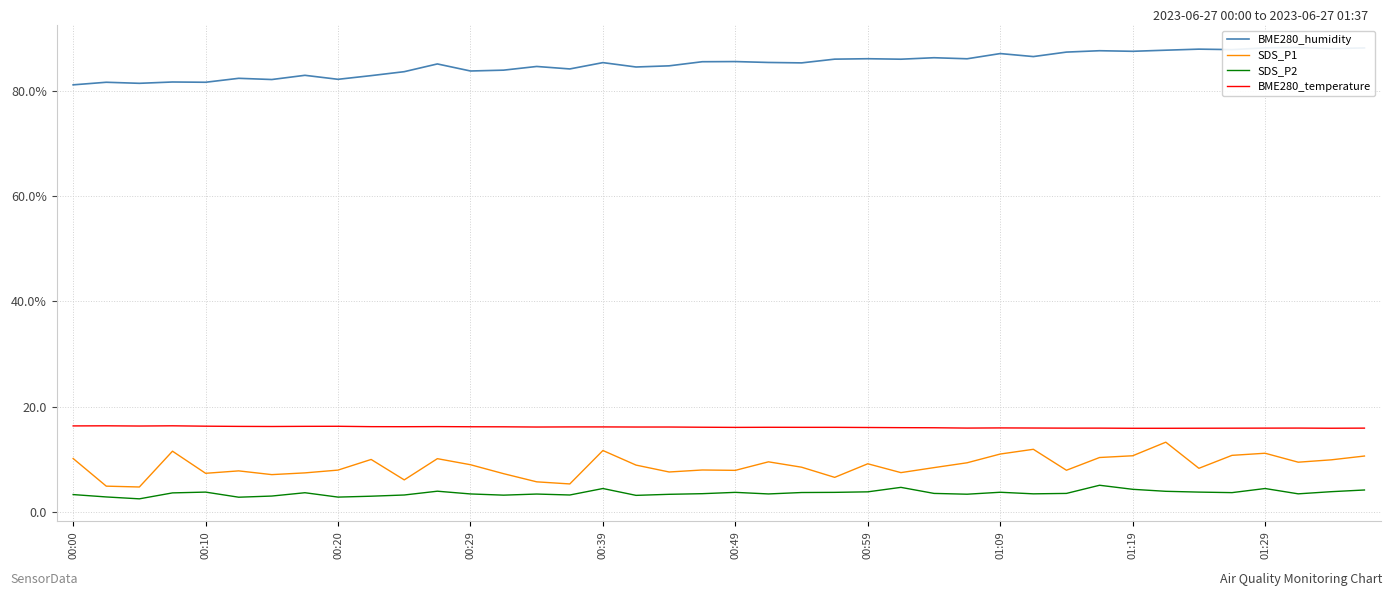

How many lines are shown in the chart?

4